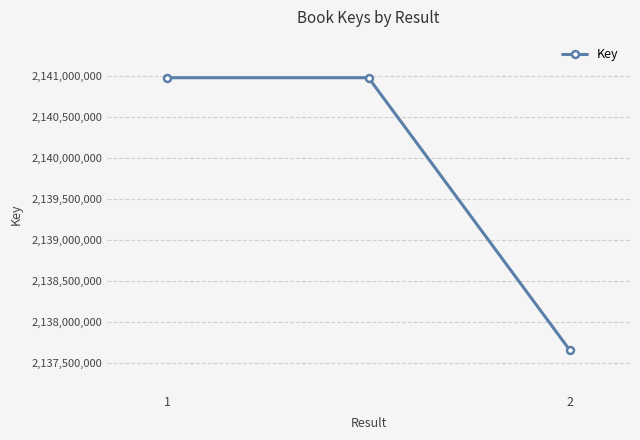

Count the number of data series in this chart.

1